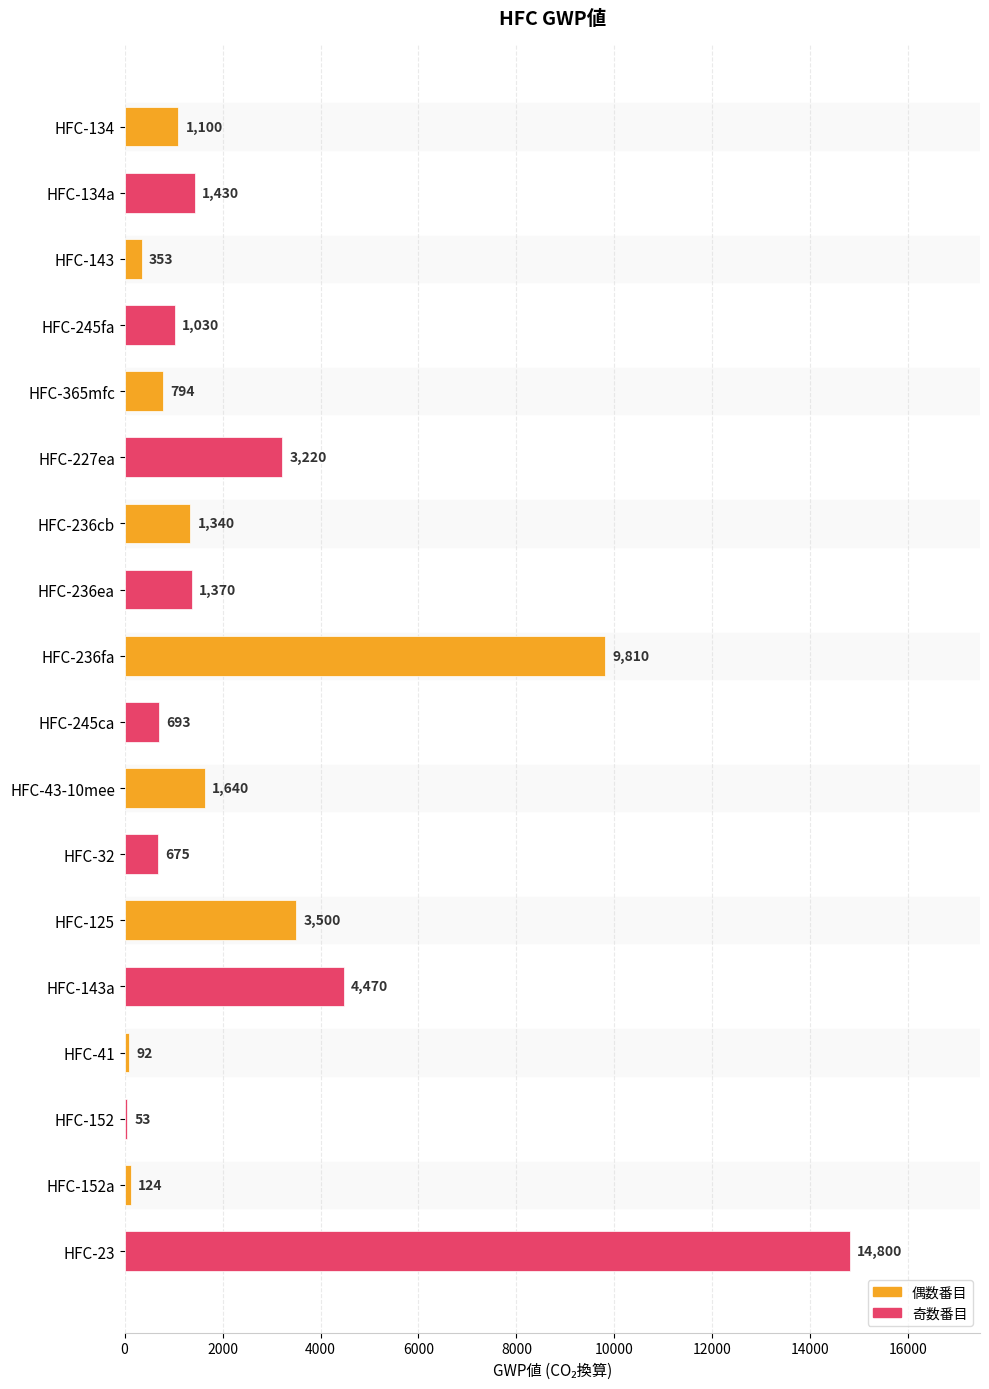

Which has a higher value, HFC-365mfc or HFC-245ca?

HFC-365mfc